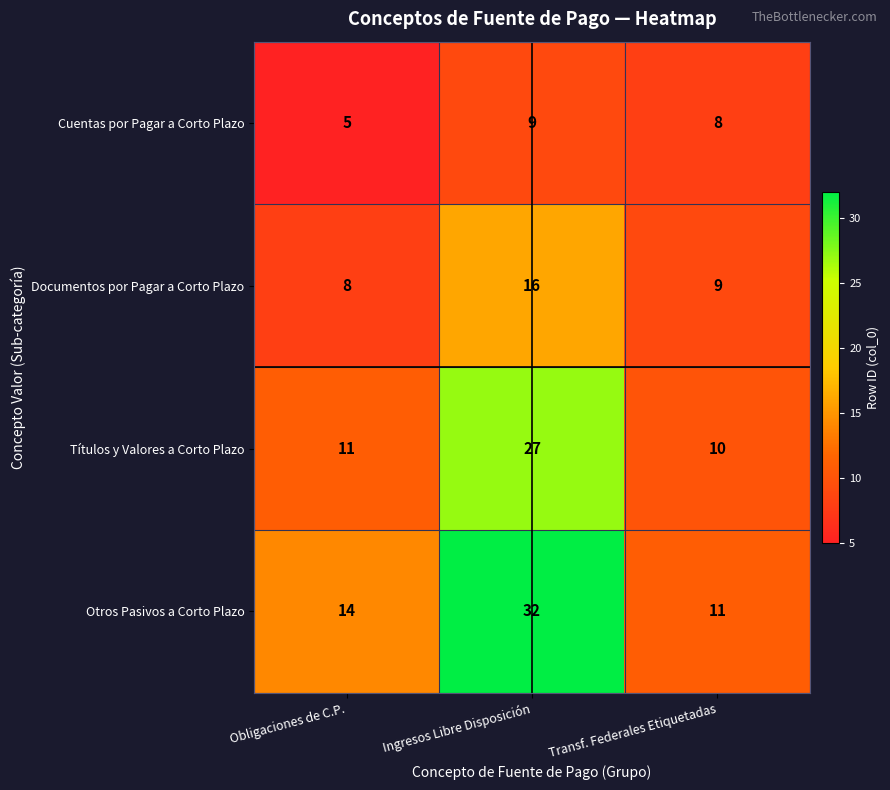

At which category is the sum across all series the highest?

Ingresos Libre Disposición